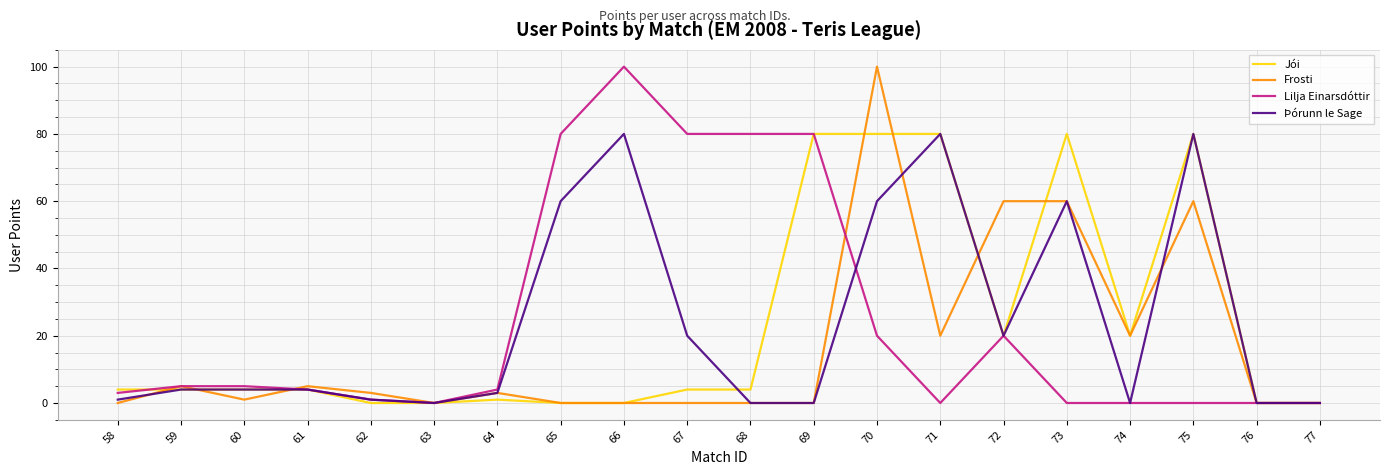

What is the spread (max minus min) of values at 70?

80